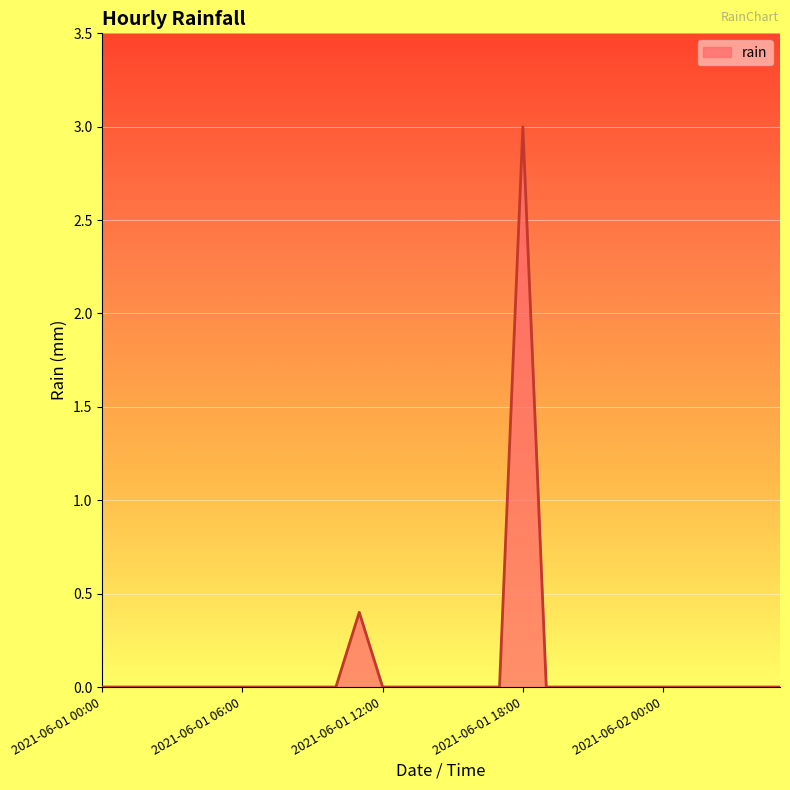

Reading right to left, transcribe all the data shown in this chart.

0.0	0.0	0.0	0.0	0.0	0.0	0.0	0.0	0.0	0.0	0.0	3.0	0.0	0.0	0.0	0.0	0.0	0.0	0.4	0.0	0.0	0.0	0.0	0.0	0.0	0.0	0.0	0.0	0.0	0.0